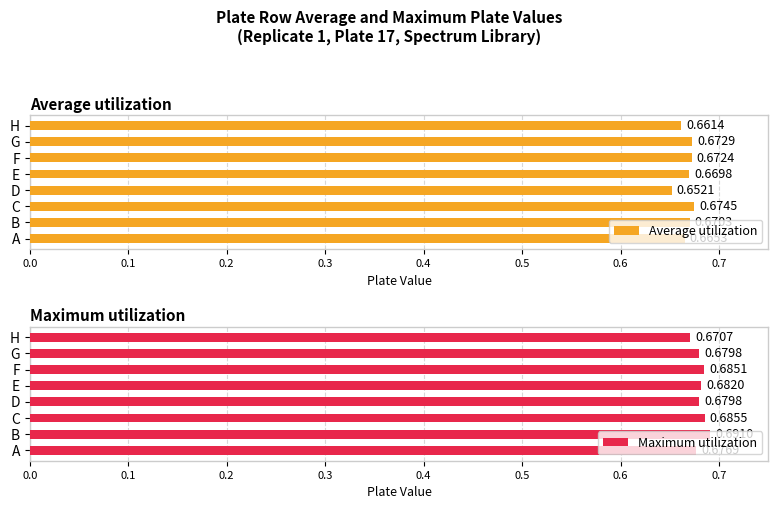

Is it true that Maximum utilization equals 0.9 at A?

False